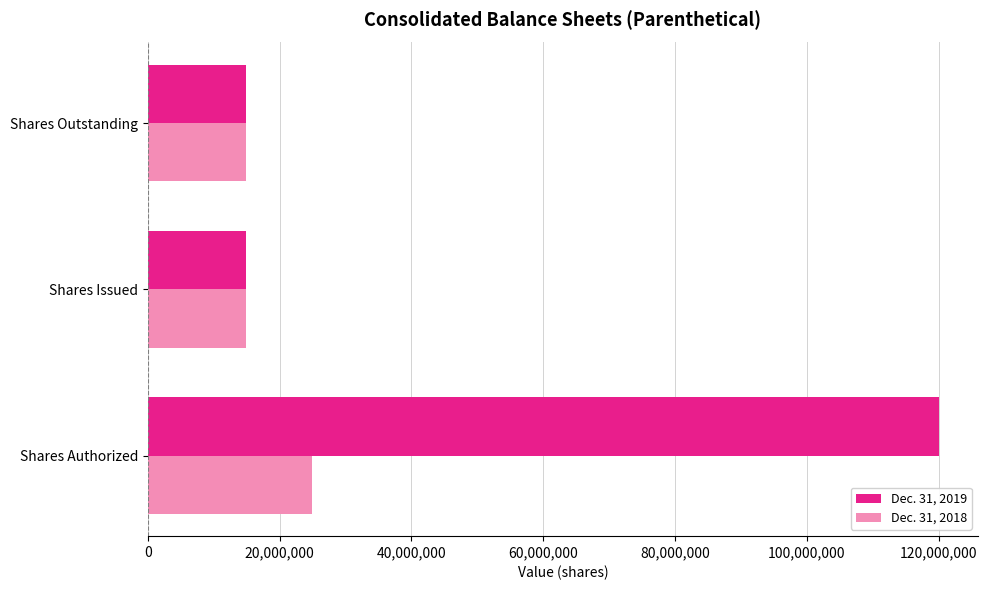

What is the spread (max minus min) of values at Shares Authorized?

95000000